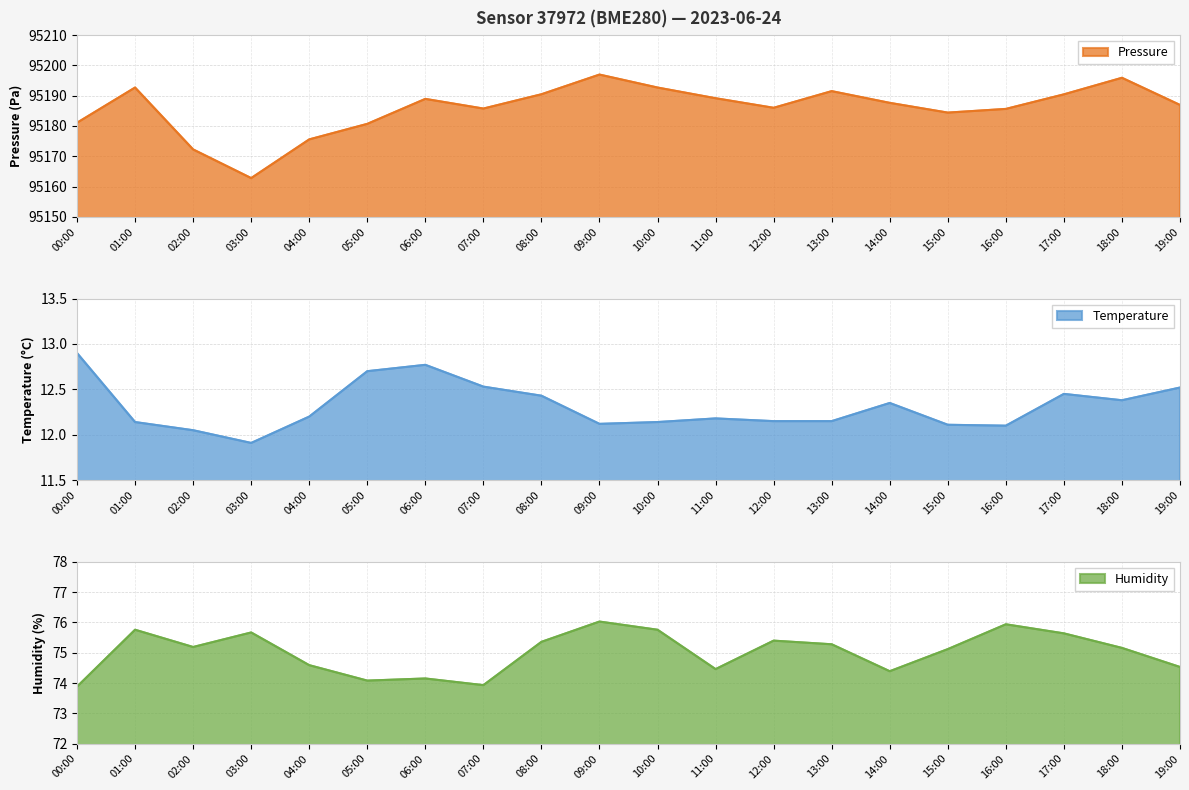

Reading right to left, what are all the values shown in this chart?

pressure: 19:00=95186.9	18:00=95195.9	17:00=95190.4	16:00=95185.6	15:00=95184.4	14:00=95187.6	13:00=95191.5	12:00=95186.0	11:00=95189.2	10:00=95192.7	09:00=95197.0	08:00=95190.5	07:00=95185.8	06:00=95188.9	05:00=95180.7	04:00=95175.6	03:00=95162.8	02:00=95172.2	01:00=95192.7	00:00=95181.1
temperature: 19:00=12.5	18:00=12.4	17:00=12.4	16:00=12.1	15:00=12.1	14:00=12.3	13:00=12.2	12:00=12.2	11:00=12.2	10:00=12.1	09:00=12.1	08:00=12.4	07:00=12.5	06:00=12.8	05:00=12.7	04:00=12.2	03:00=11.9	02:00=12.1	01:00=12.1	00:00=12.9
humidity: 19:00=74.5	18:00=75.2	17:00=75.6	16:00=75.9	15:00=75.1	14:00=74.4	13:00=75.3	12:00=75.4	11:00=74.5	10:00=75.8	09:00=76.0	08:00=75.4	07:00=73.9	06:00=74.2	05:00=74.1	04:00=74.6	03:00=75.7	02:00=75.2	01:00=75.8	00:00=73.9